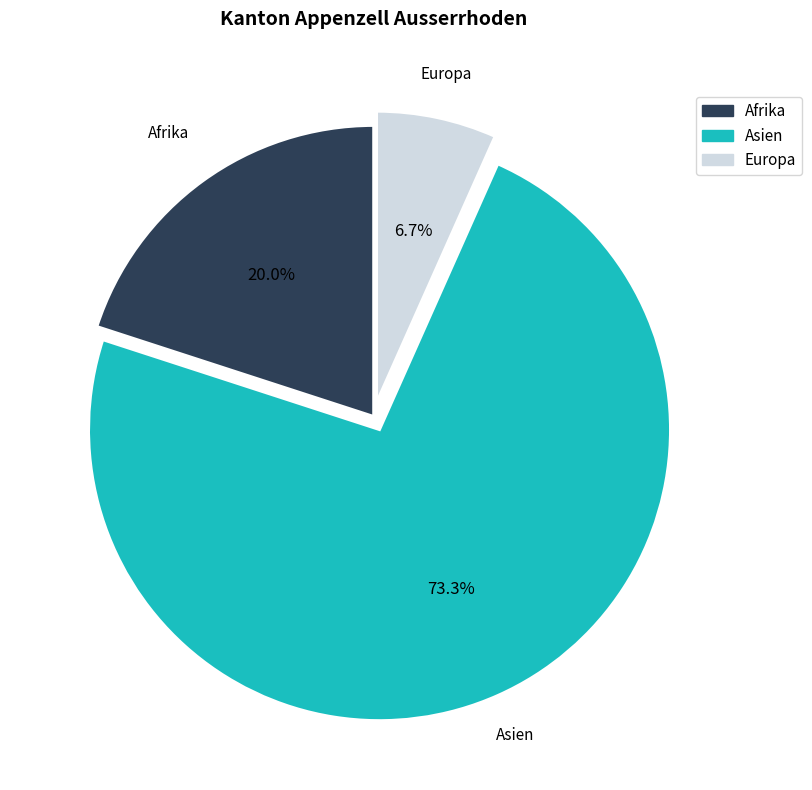

How much of the chart is everything except Asien?

26.7%